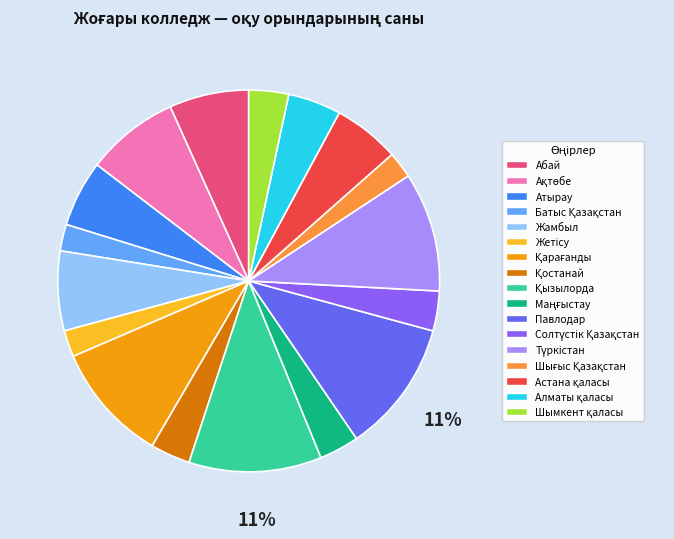

To the nearest percent, what is the average slice percentage?

6%